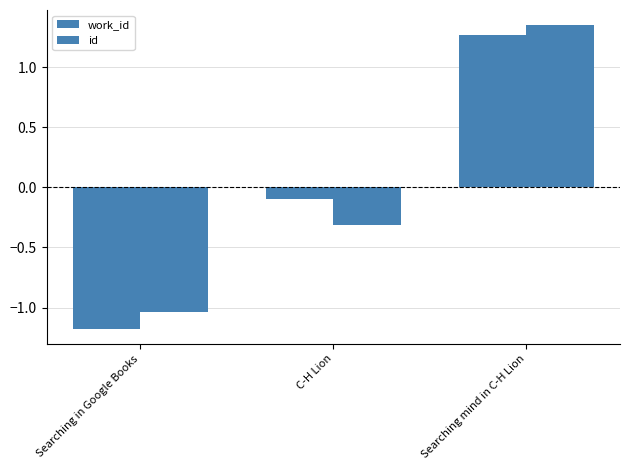

What is the difference between the maximum and minimum values in the work_id series?

2.4